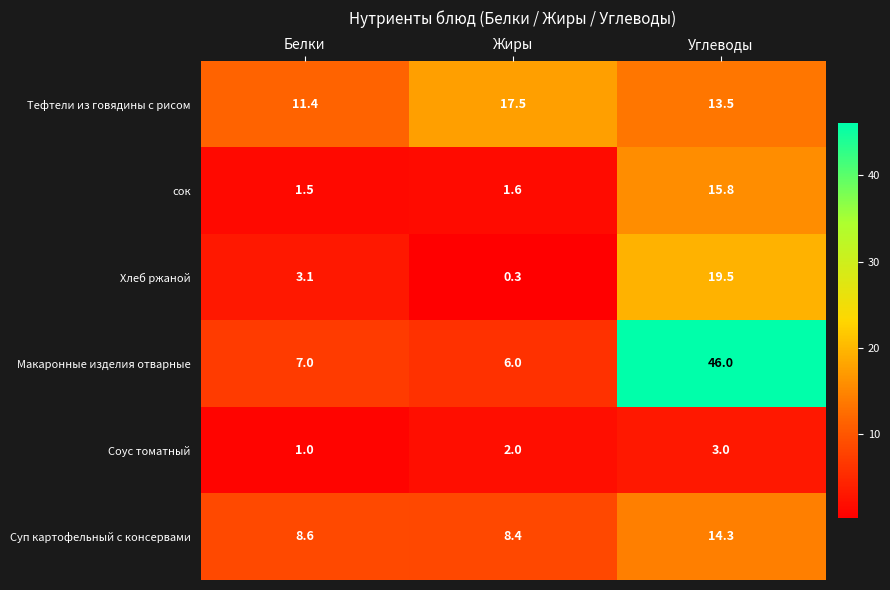

Which series changed the most between Белки and Жиры?

Тефтели из говядины с рисом